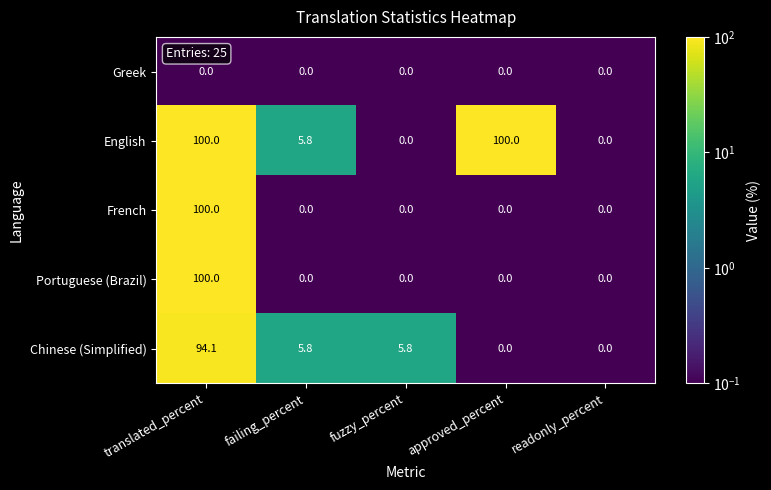

What is the greatest value displayed?

100.0